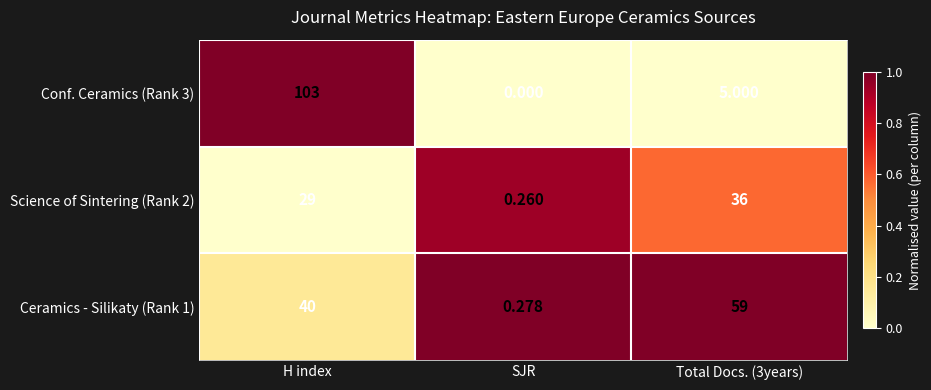

At which category is the sum across all series the highest?

H index